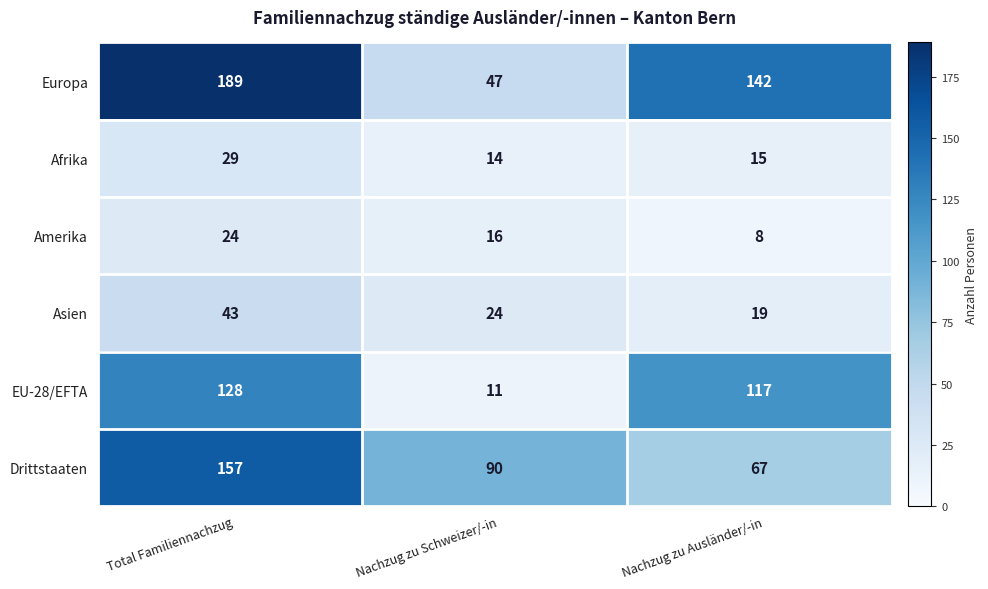

At which label does EU-28/EFTA first exceed 117?

Total Familiennachzug